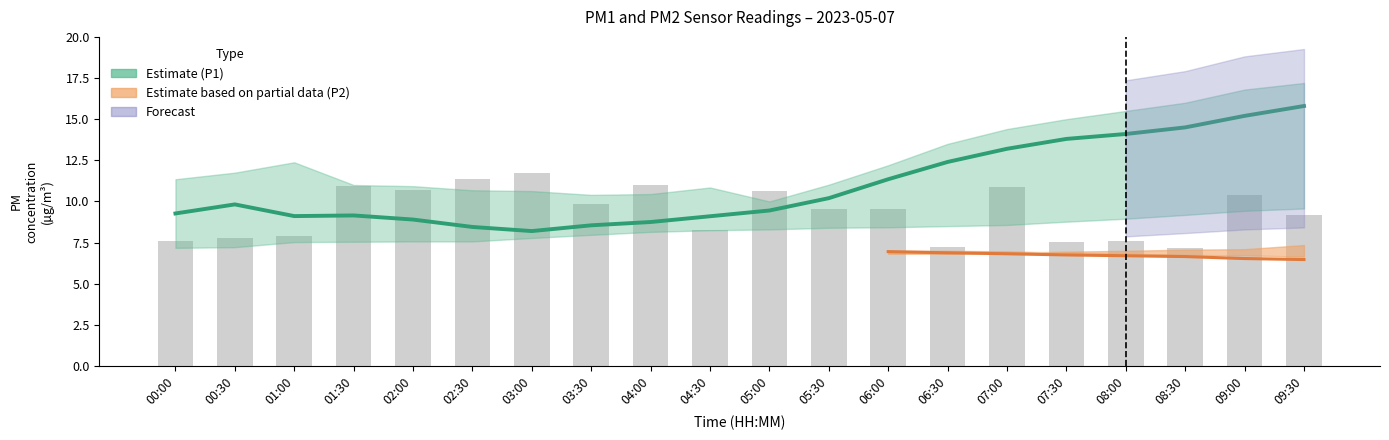

Where is the data nearest to the value 9?

09:30